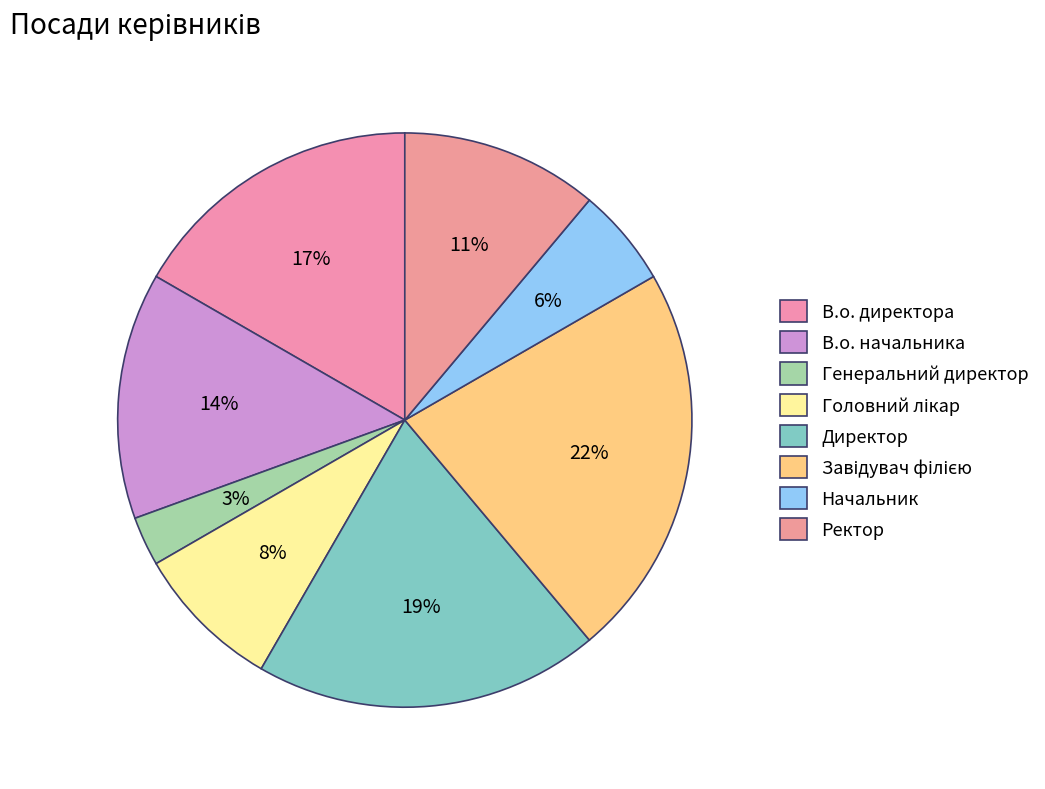

How many slices are in this pie chart?

8